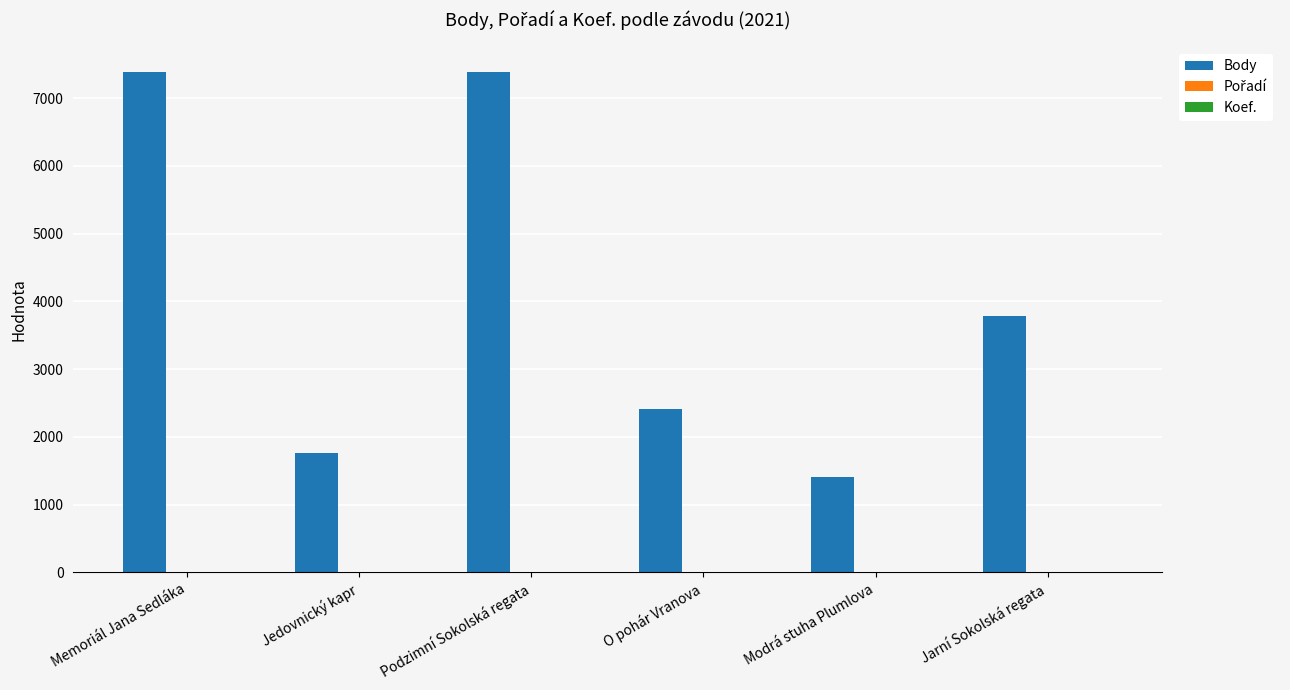

Which series has the largest total across all categories?

Body